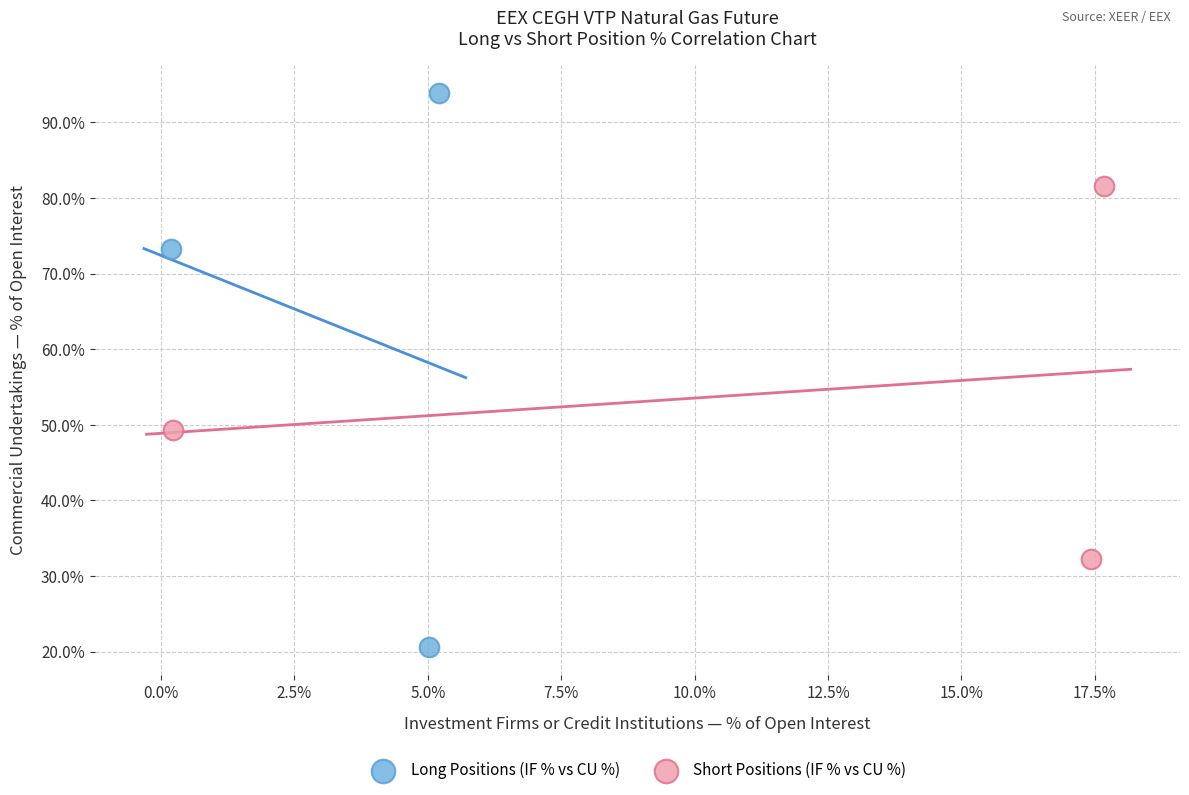

What are all the series names shown in the legend?

Long Positions (IF % vs CU %), Short Positions (IF % vs CU %)